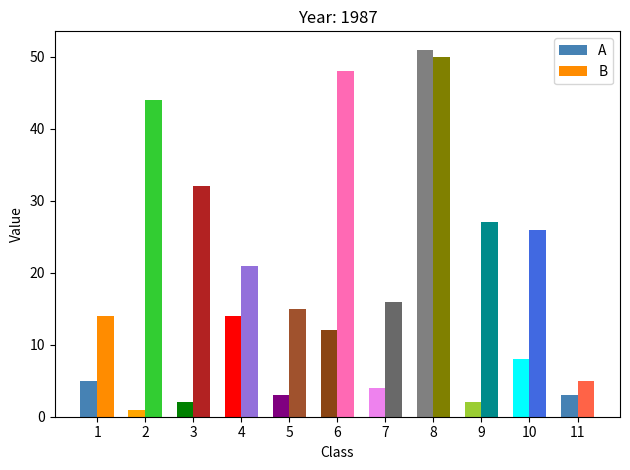

How many groups of bars are there?

11